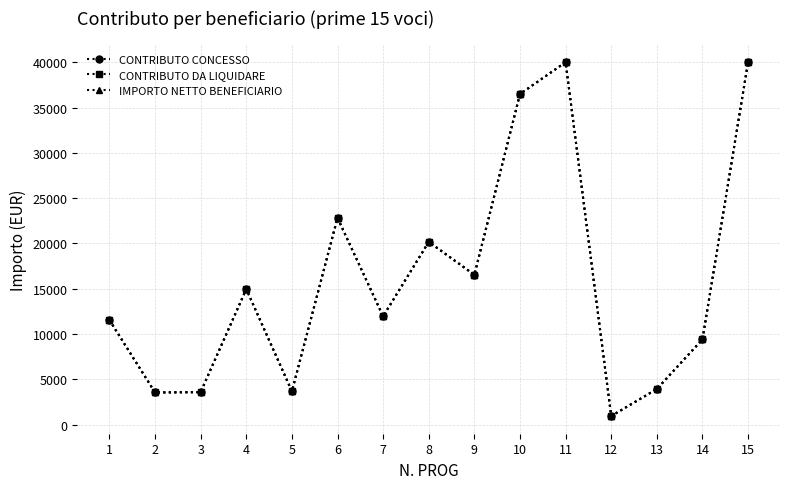

How many lines are shown in the chart?

3